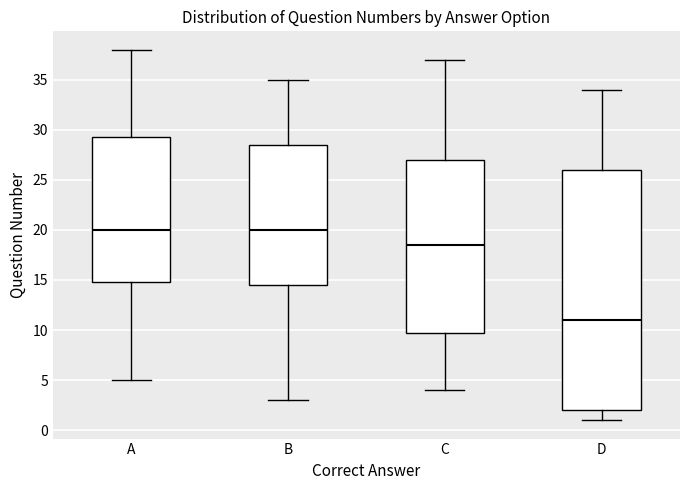

Where does the upper whisker of the box for A end on the y-axis? The values are not printed on the chart, so give them approximately, as read against the axis.

38.0